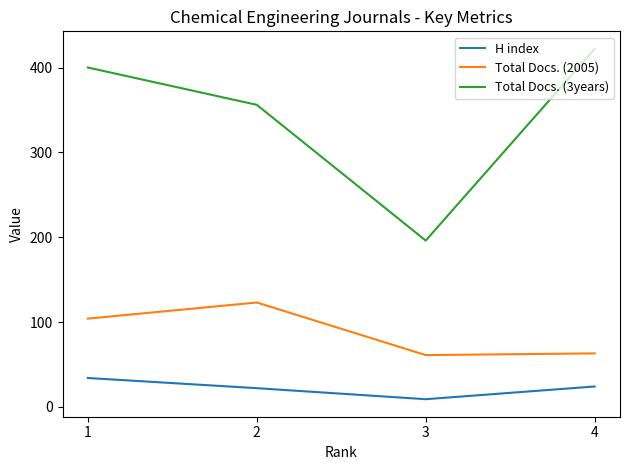

What is the total value across all series at 3?

266